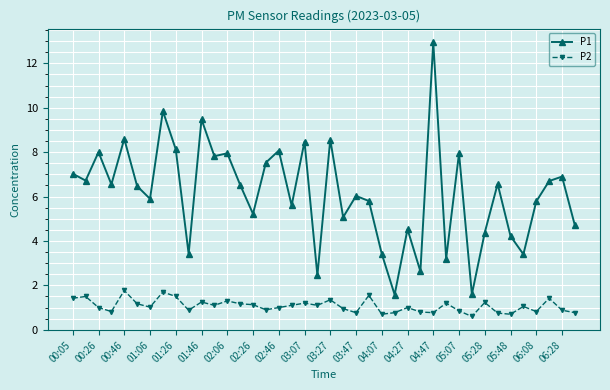

What is the sum of all P2 values?

43.0